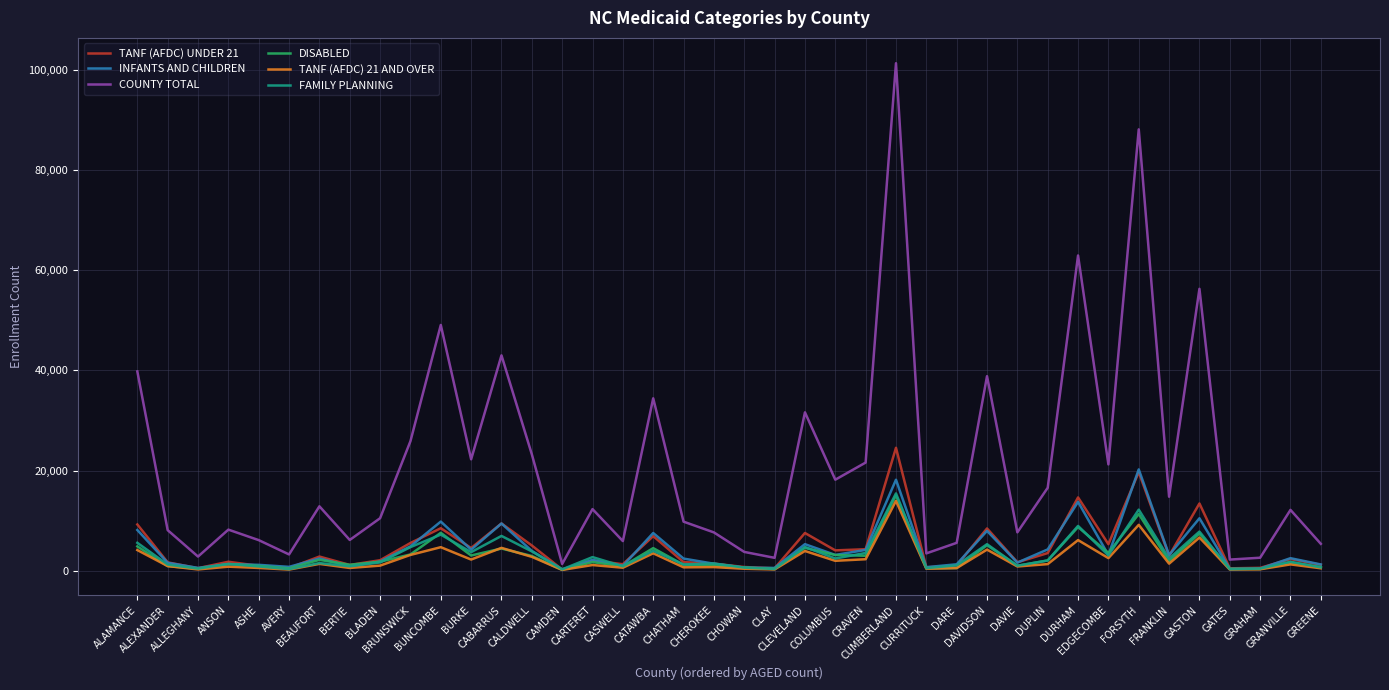

The value of COUNTY TOTAL at COLUMBUS is 18175. True or false?

True